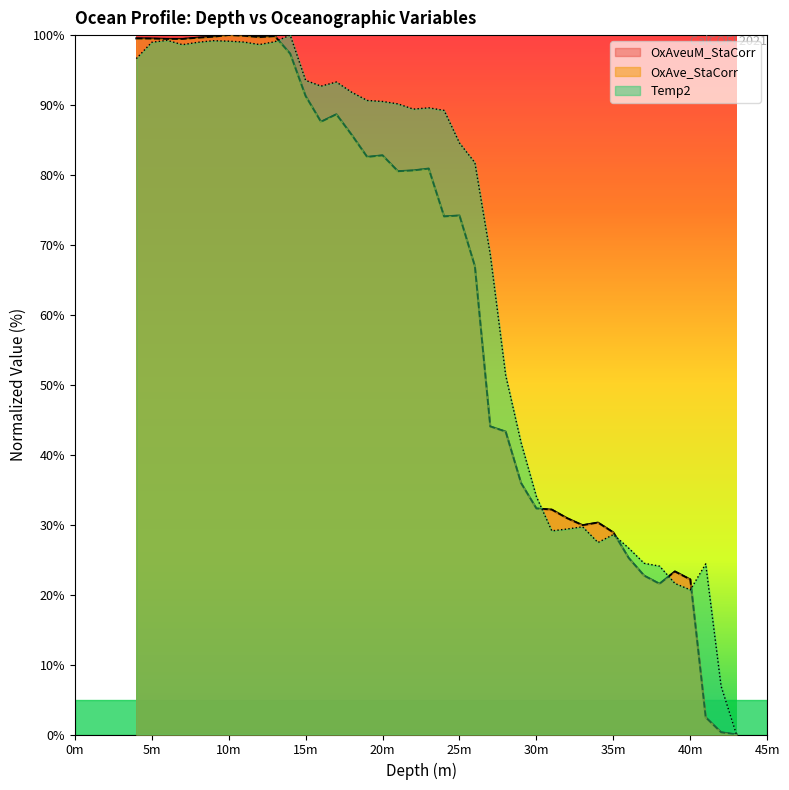

The value of OxAveuM_StaCorr at 21 is 133.8. True or false?

False